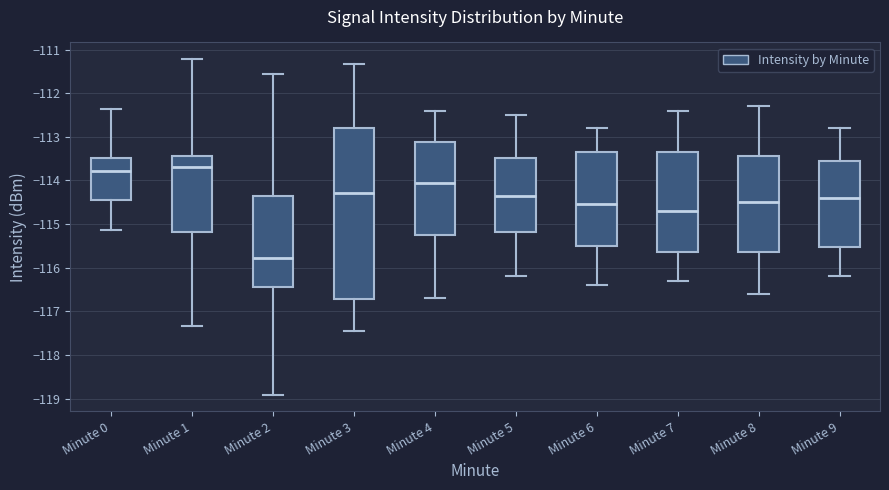

Where does the lower whisker of the box for Minute 7 end on the y-axis? The values are not printed on the chart, so give them approximately, as read against the axis.

-116.3